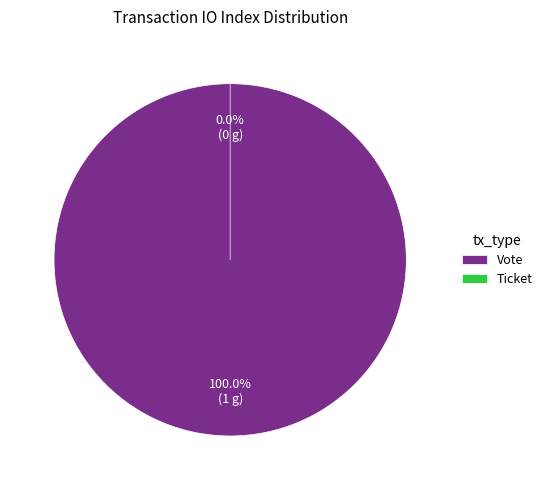

Rank the categories by value from highest to lowest.

Vote, Ticket